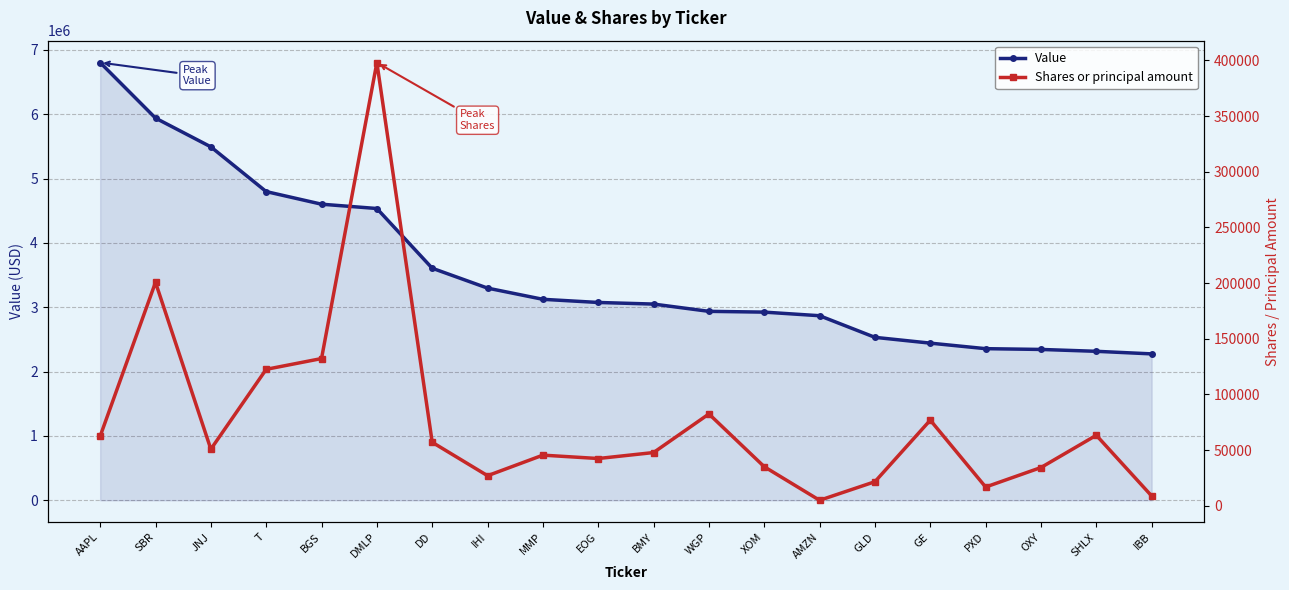

The Value series shows 662257 at IHI. True or false?

False